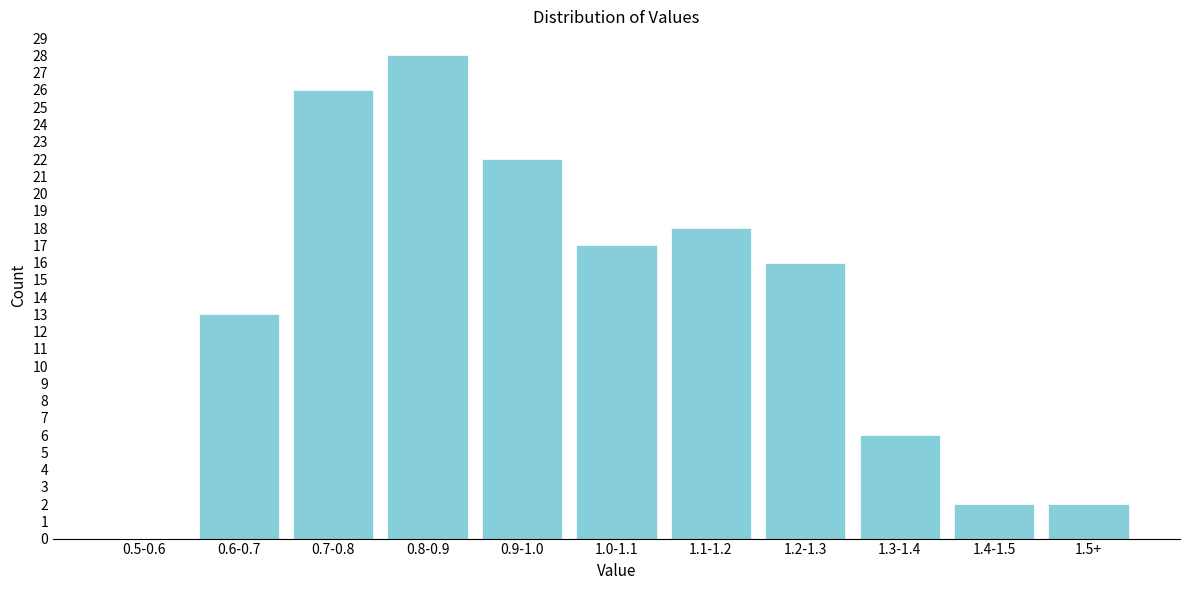

Reading left to right, transcribe all the data shown in this chart.

0.5-0.6=0	0.6-0.7=13	0.7-0.8=26	0.8-0.9=28	0.9-1.0=22	1.0-1.1=17	1.1-1.2=18	1.2-1.3=16	1.3-1.4=6	1.4-1.5=2	1.5+=2